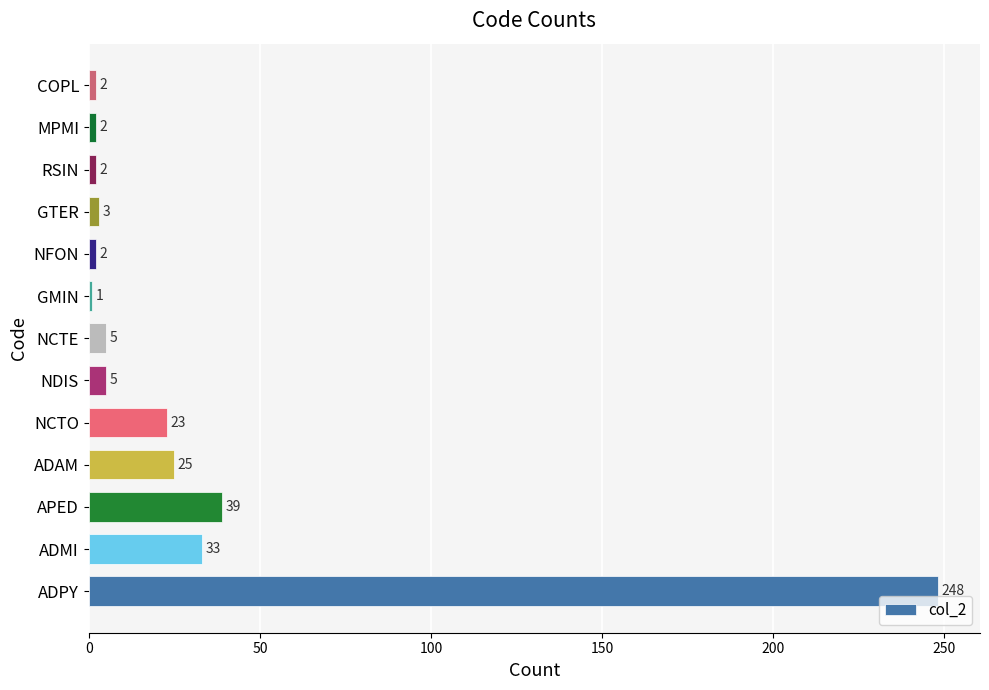

At which label is the value closest to 124?

APED